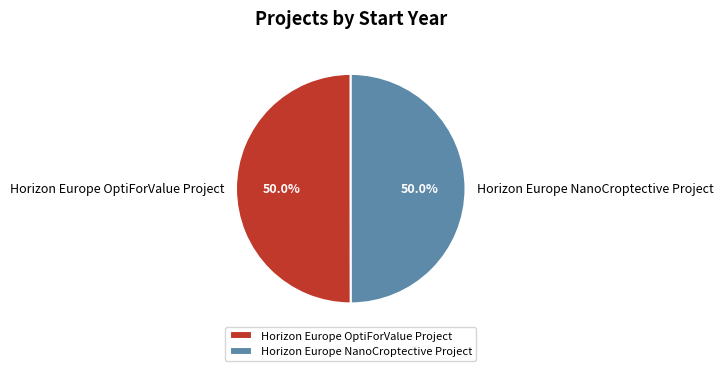

Combined, what portion of the pie is Horizon Europe OptiForValue Project and Horizon Europe NanoCroptective Project?

100.0%